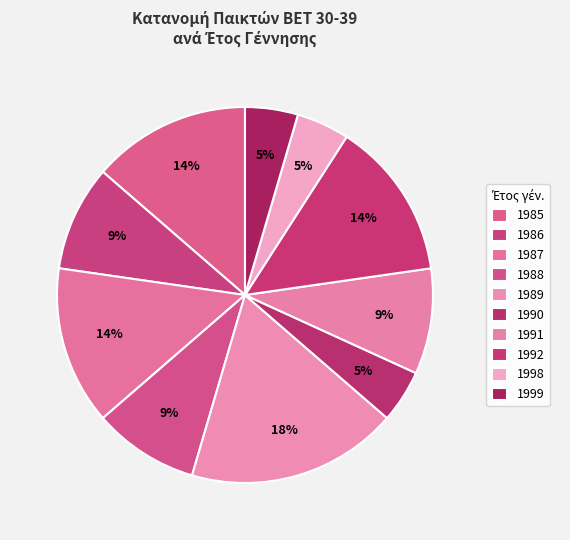

How many segments does this pie chart have?

10